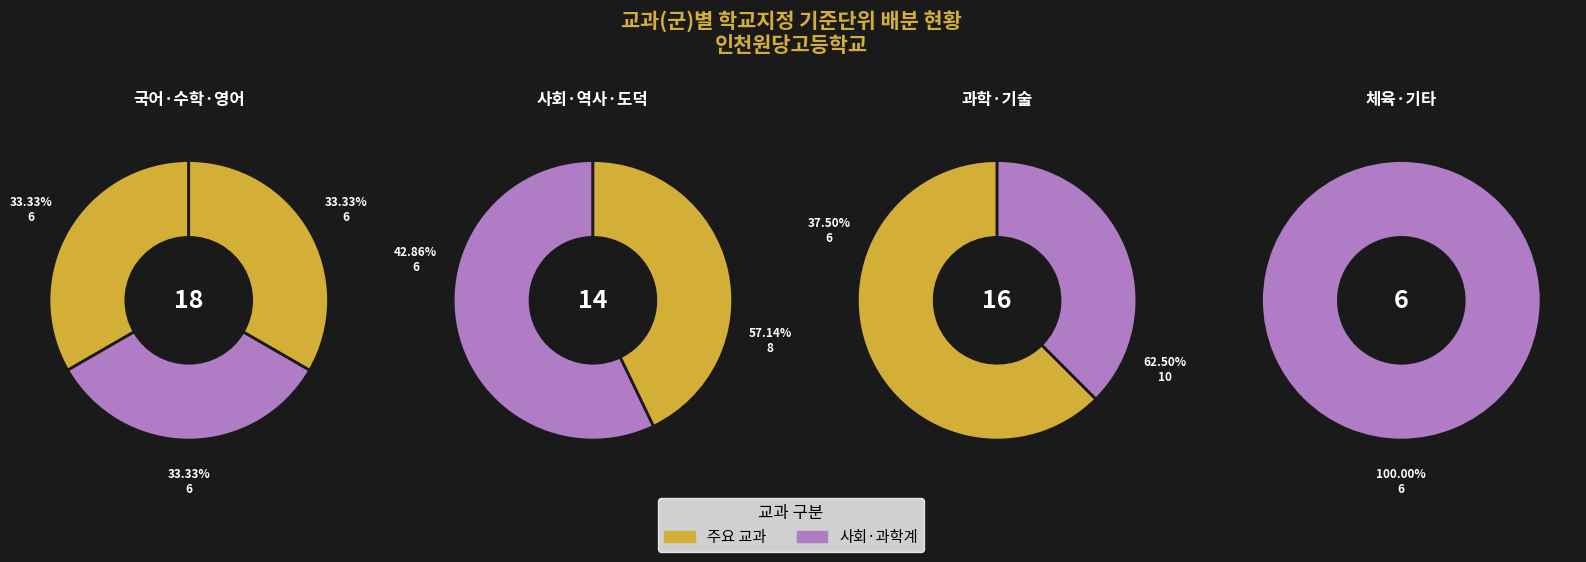

What portion of the pie excludes 체육?

88.9%